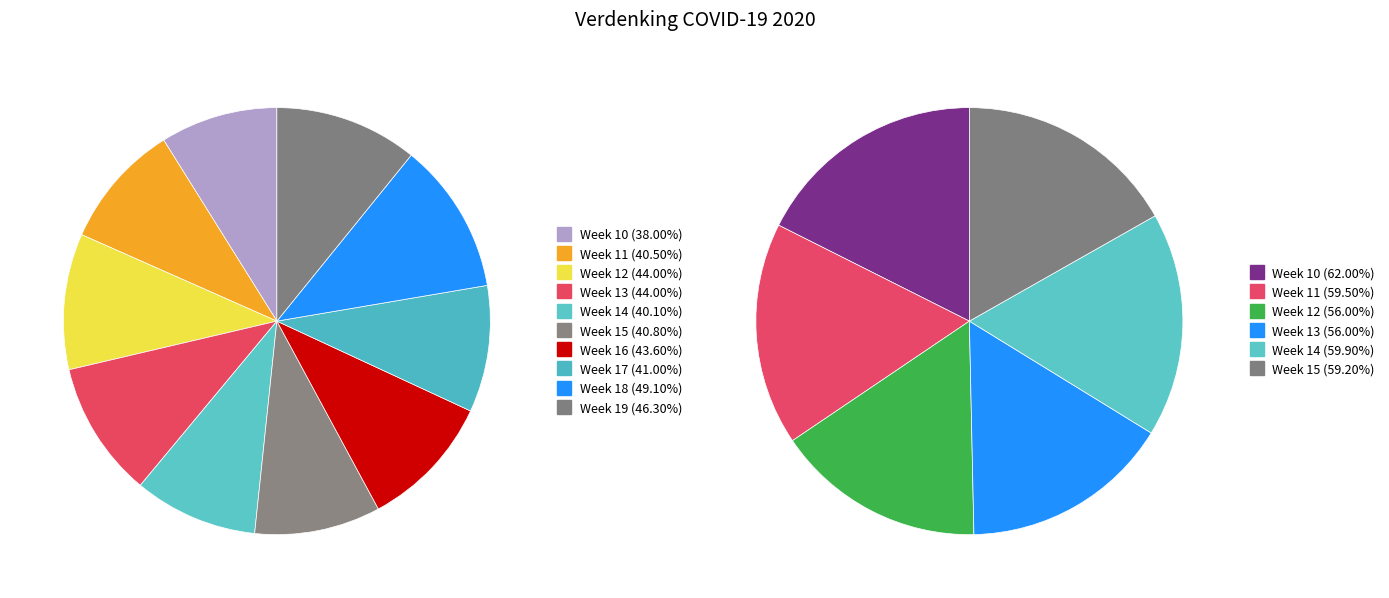

Which category has the biggest portion of the pie?

Week 18